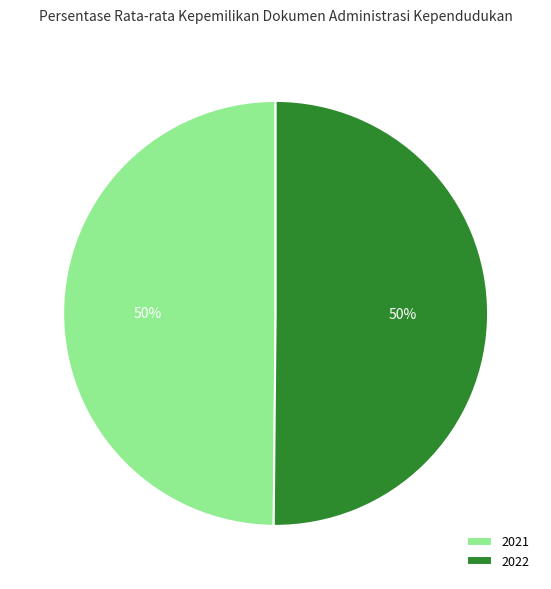

Combined, do 2022 and 2021 account for over 50%?

Yes